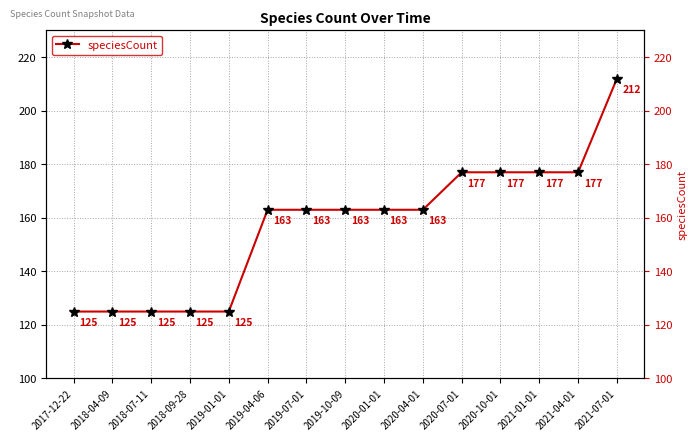

Is it true that the value at 2018-07-11 is 125?

True